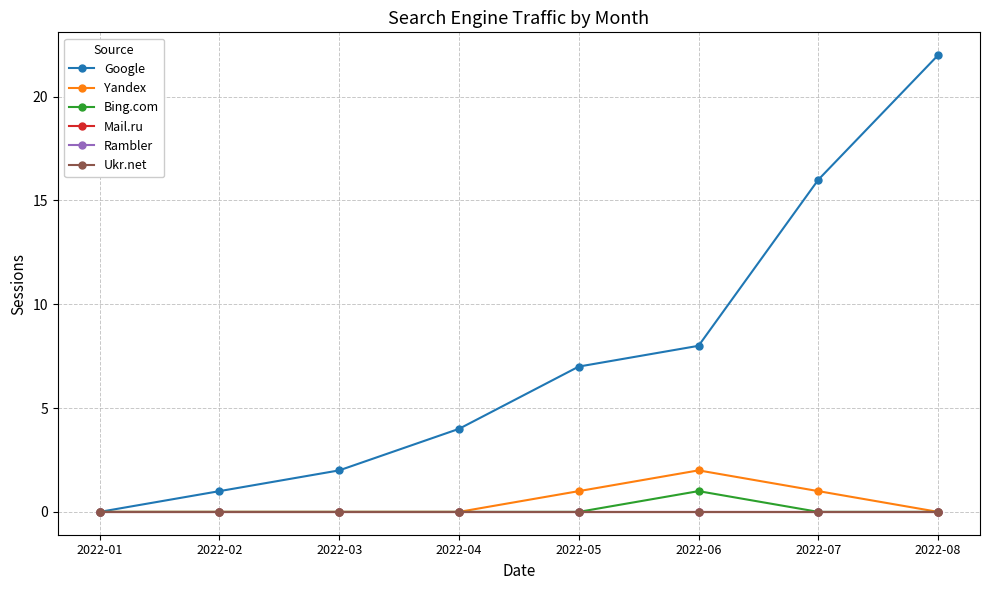

What is the value of the Google point at the 8th from the left?

22